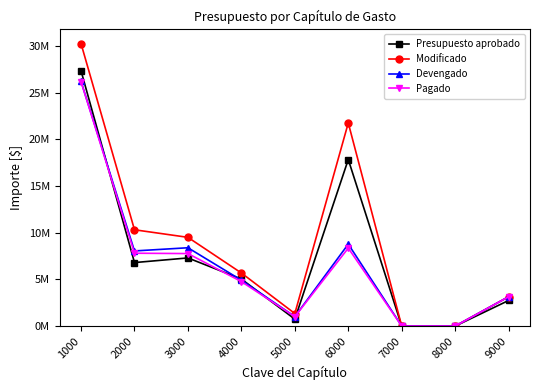

Does the chart have visible grid lines?

No